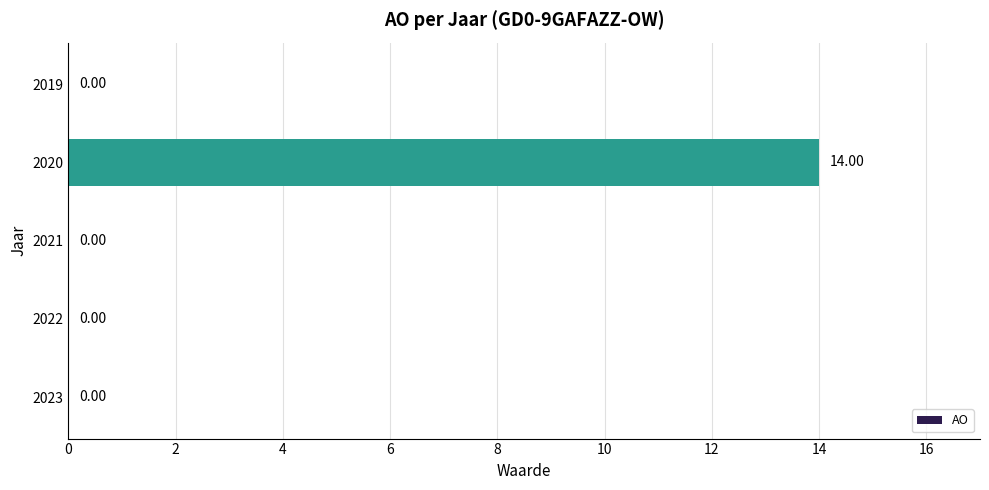

How many data points are above 0?

1